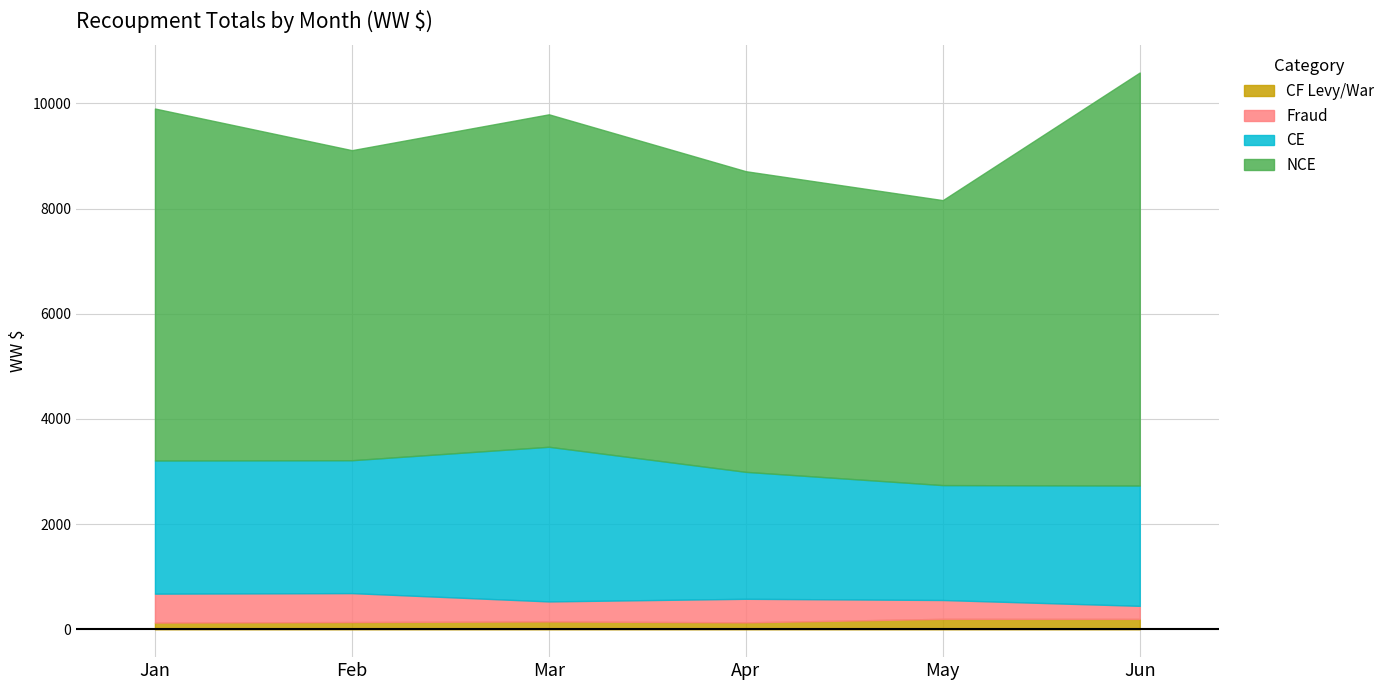

True or false: CE has a value of 523 at Jun.

False